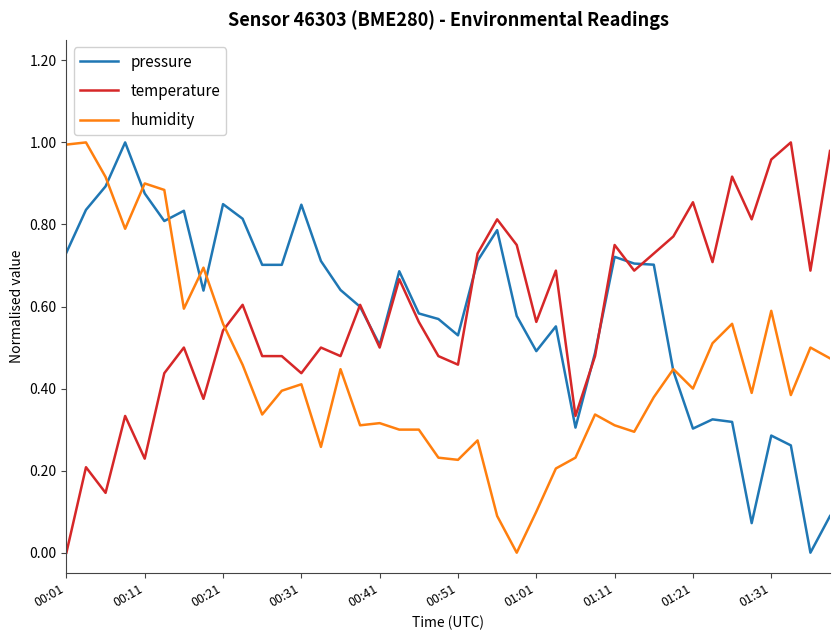

How many positive values does the temperature series have?

39